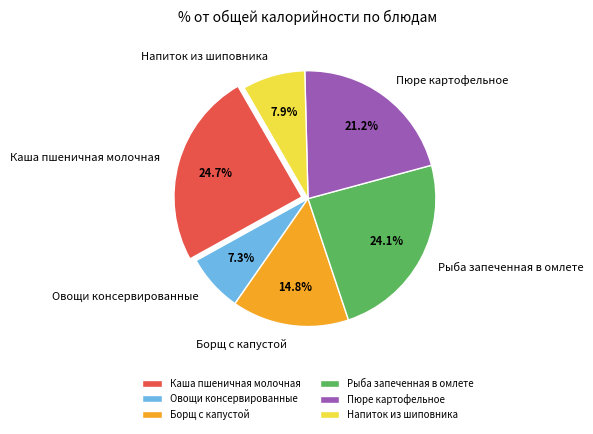

Which category has the smallest portion of the pie?

Овощи консервированные